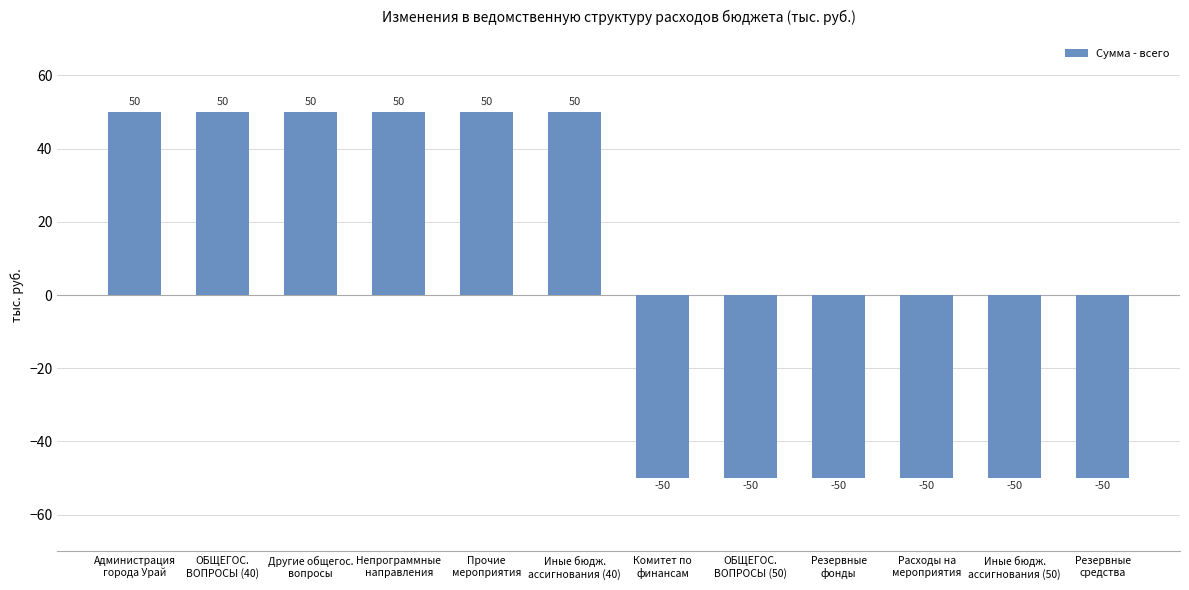

How many values are between -50 and 50?

12